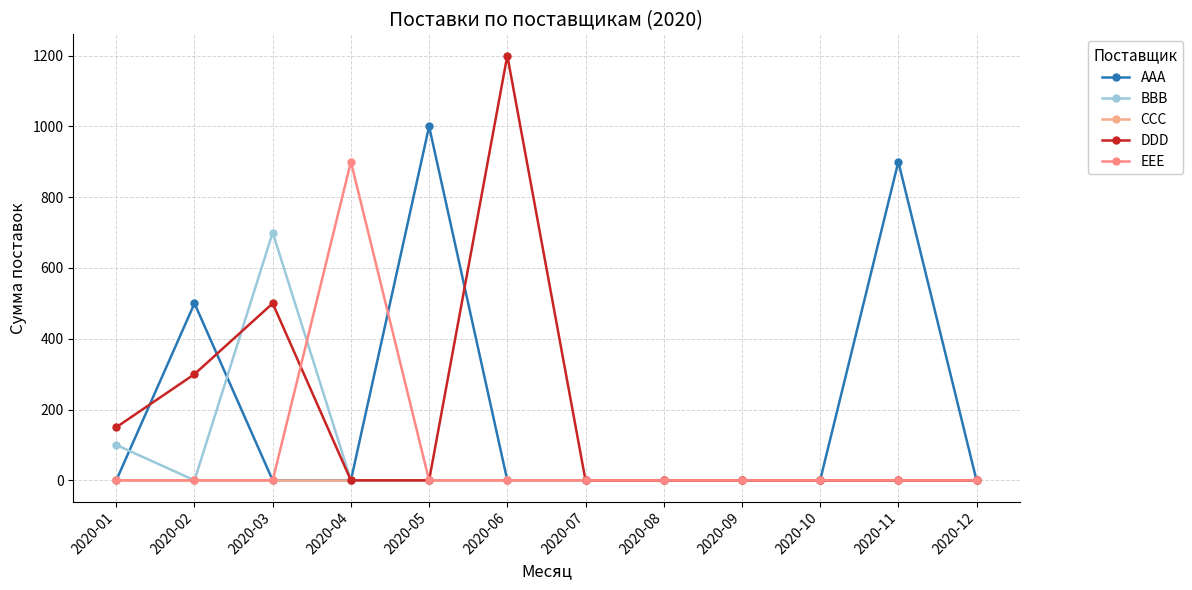

Reading left to right, transcribe all the data shown in this chart.

AAA: 2020-01=0	2020-02=500	2020-03=0	2020-04=0	2020-05=1000	2020-06=0	2020-07=0	2020-08=0	2020-09=0	2020-10=0	2020-11=900	2020-12=0
BBB: 2020-01=100	2020-02=0	2020-03=700	2020-04=0	2020-05=0	2020-06=0	2020-07=0	2020-08=0	2020-09=0	2020-10=0	2020-11=0	2020-12=0
CCC: 2020-01=0	2020-02=0	2020-03=0	2020-04=0	2020-05=0	2020-06=0	2020-07=0	2020-08=0	2020-09=0	2020-10=0	2020-11=0	2020-12=0
DDD: 2020-01=150	2020-02=300	2020-03=500	2020-04=0	2020-05=0	2020-06=1200	2020-07=0	2020-08=0	2020-09=0	2020-10=0	2020-11=0	2020-12=0
EEE: 2020-01=0	2020-02=0	2020-03=0	2020-04=900	2020-05=0	2020-06=0	2020-07=0	2020-08=0	2020-09=0	2020-10=0	2020-11=0	2020-12=0